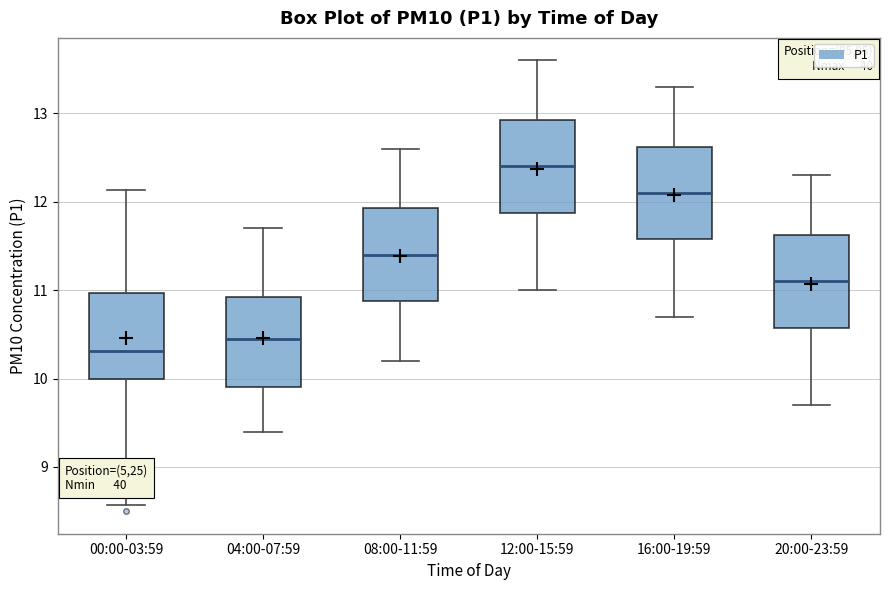

Reading left to right, transcribe this box plot: for each box, give where its median line is, the range the box spans, and where its two whiskers end, as read against the y-axis. The values are not printed on the chart, so give them approximately, as read against the axis.

00:00-03:59: median 10.3, box 10.0 to 11.0, whiskers 8.6 to 12.1
04:00-07:59: median 10.5, box 9.9 to 10.9, whiskers 9.4 to 11.7
08:00-11:59: median 11.4, box 10.9 to 11.9, whiskers 10.2 to 12.6
12:00-15:59: median 12.4, box 11.9 to 12.9, whiskers 11.0 to 13.6
16:00-19:59: median 12.1, box 11.6 to 12.6, whiskers 10.7 to 13.3
20:00-23:59: median 11.1, box 10.6 to 11.6, whiskers 9.7 to 12.3